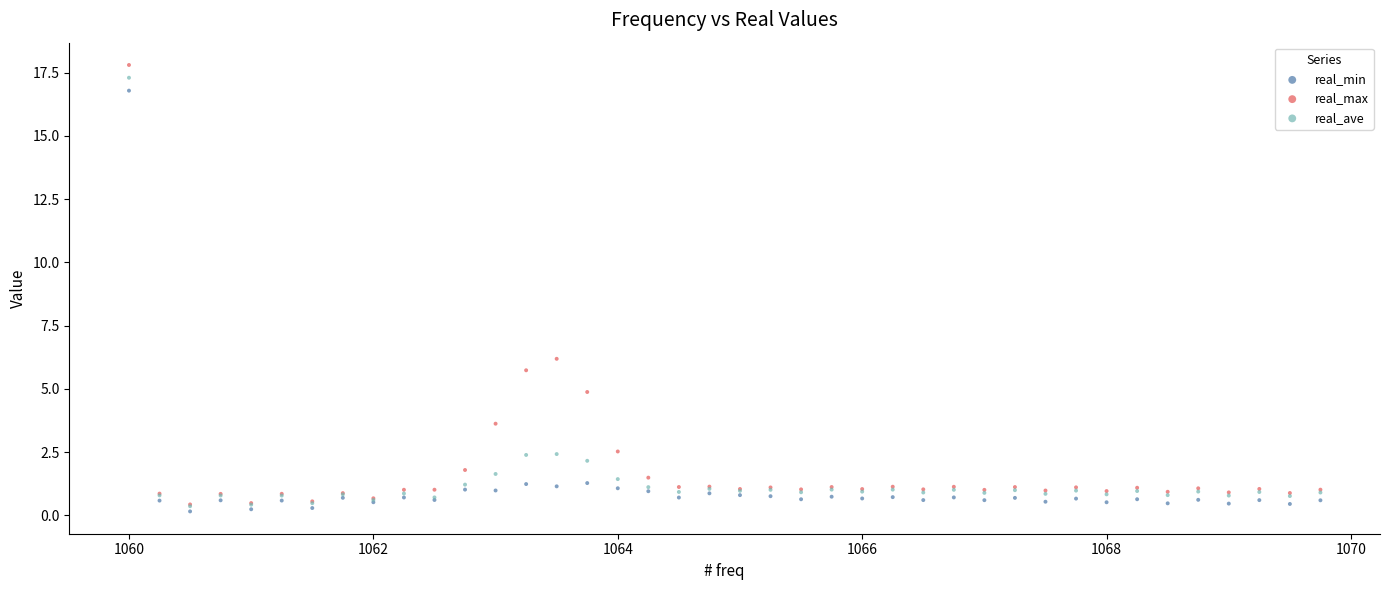

In the real_ave series, what Y value is closest to 8?

2.4